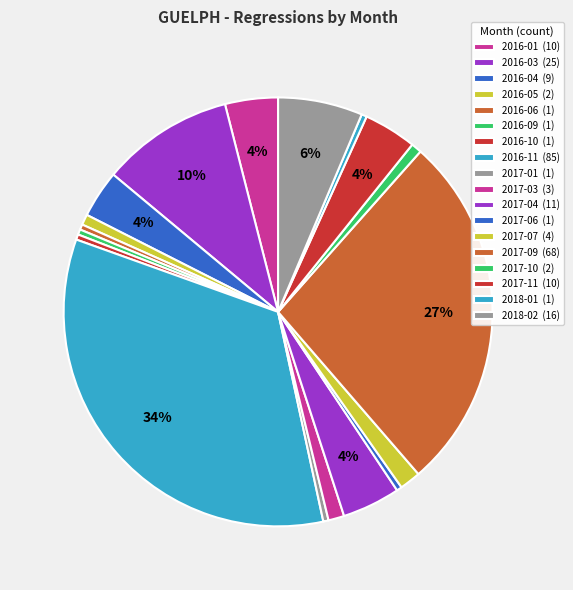

How many segments does this pie chart have?

18